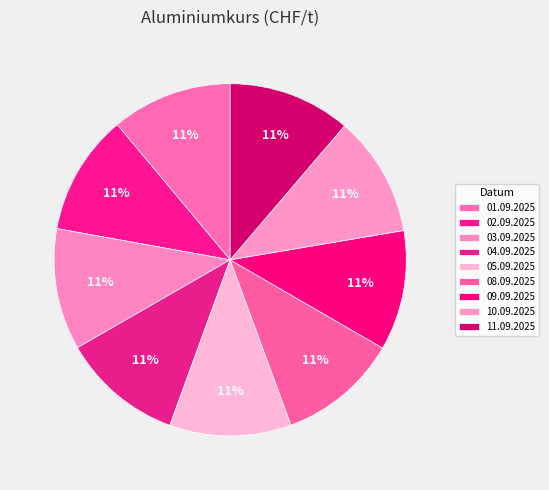

How many segments does this pie chart have?

9